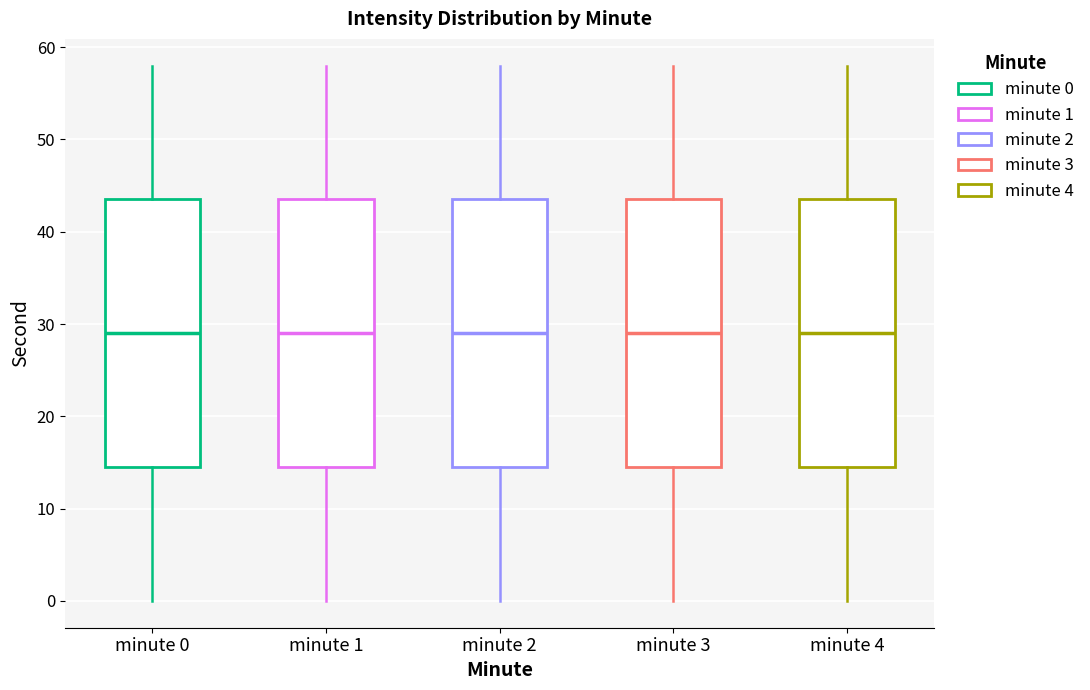

Reading left to right, transcribe this box plot: for each box, give where its median line is, the range the box spans, and where its two whiskers end, as read against the y-axis. The values are not printed on the chart, so give them approximately, as read against the axis.

minute 0: median 29, box 15 to 44, whiskers 0 to 58
minute 1: median 29, box 15 to 44, whiskers 0 to 58
minute 2: median 29, box 15 to 44, whiskers 0 to 58
minute 3: median 29, box 15 to 44, whiskers 0 to 58
minute 4: median 29, box 15 to 44, whiskers 0 to 58